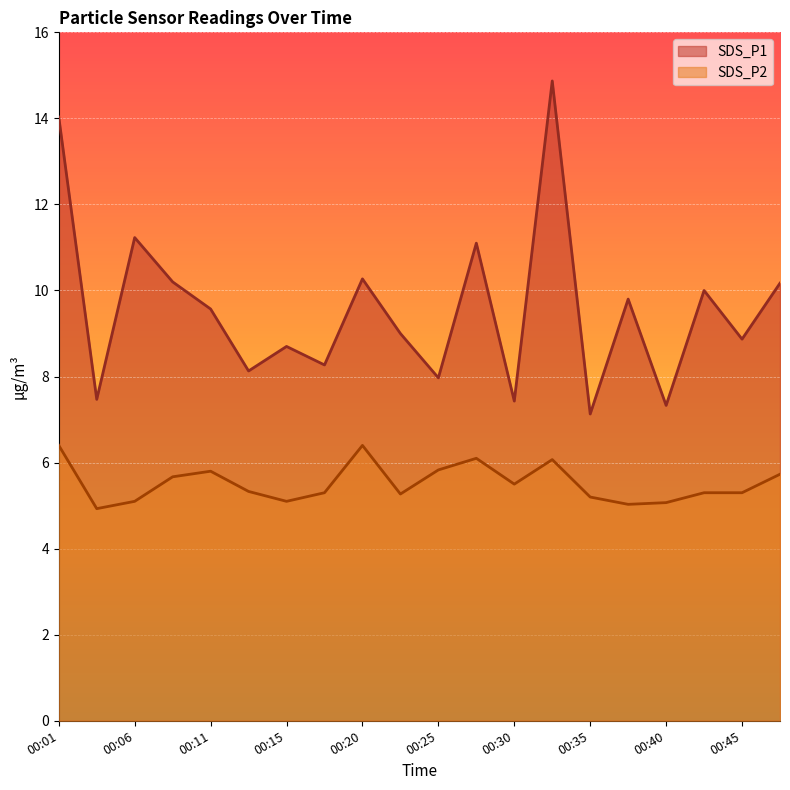

Which series has the largest total across all categories?

SDS_P1